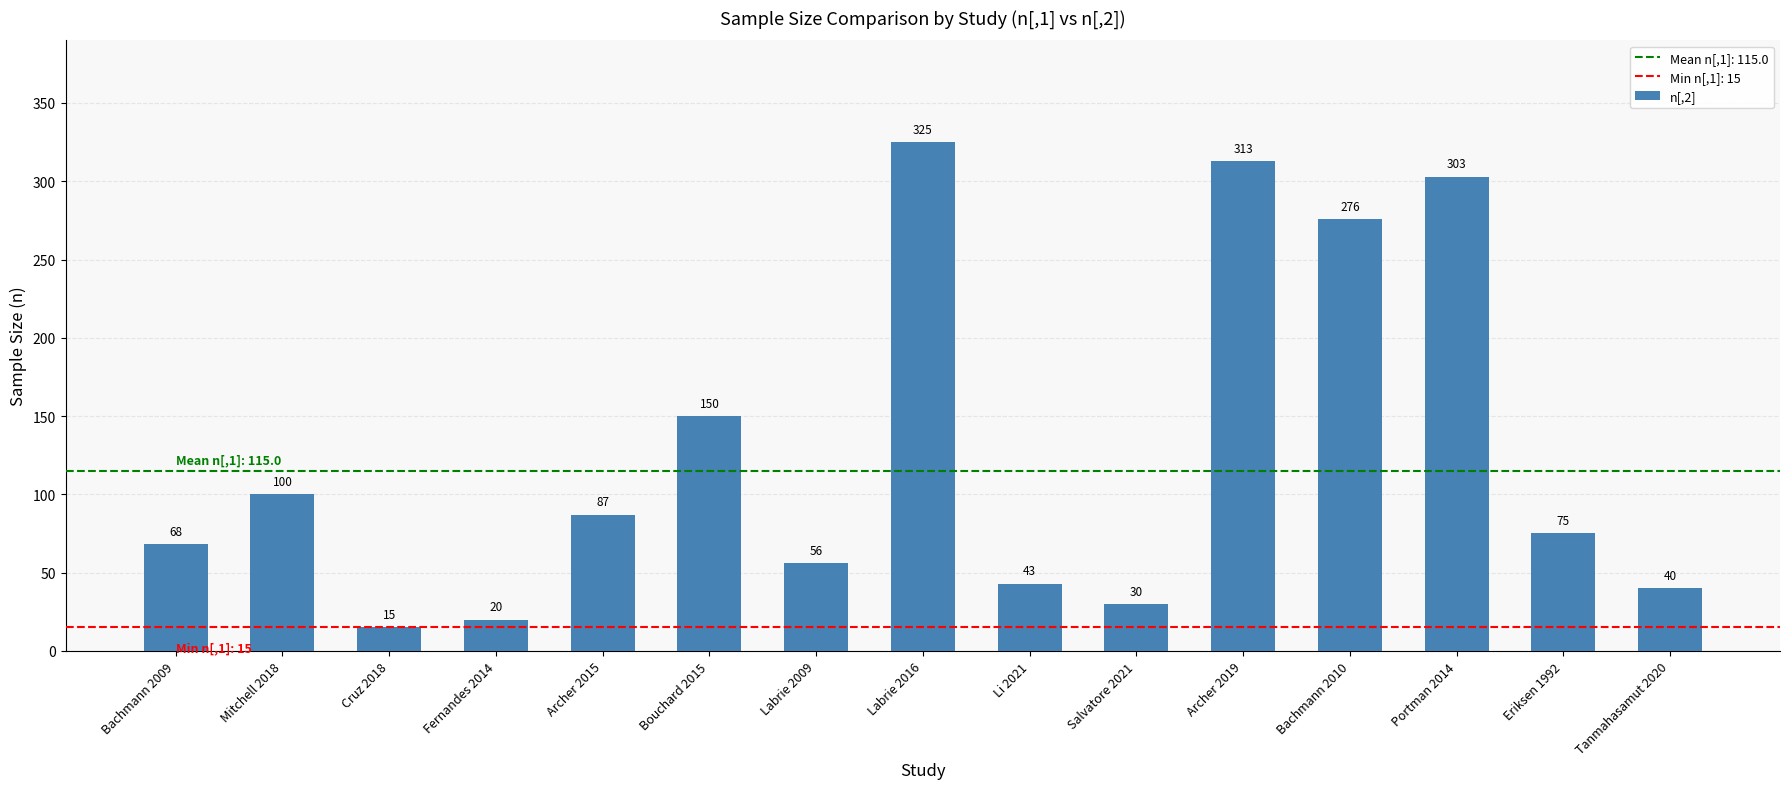

Read the value at Bouchard 2015.

150